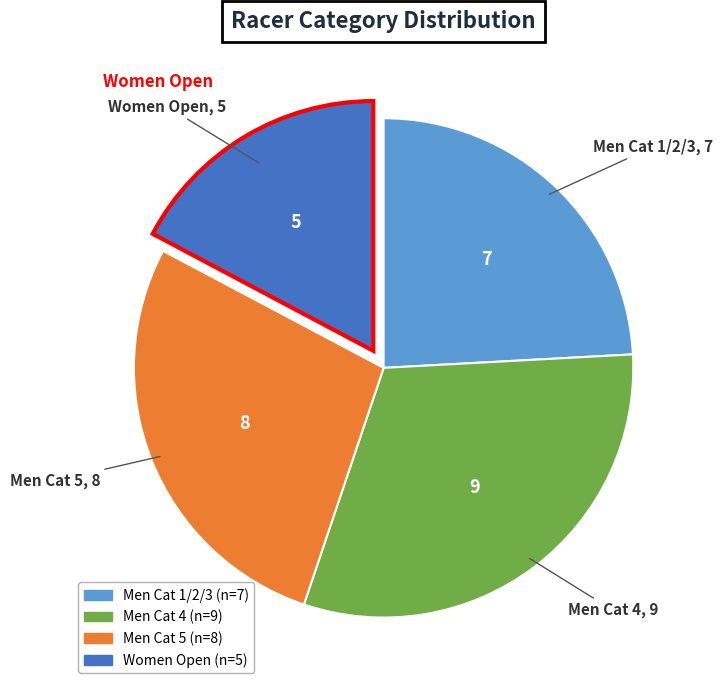

Which has a higher value, Women Open or Men Cat 1/2/3?

Men Cat 1/2/3